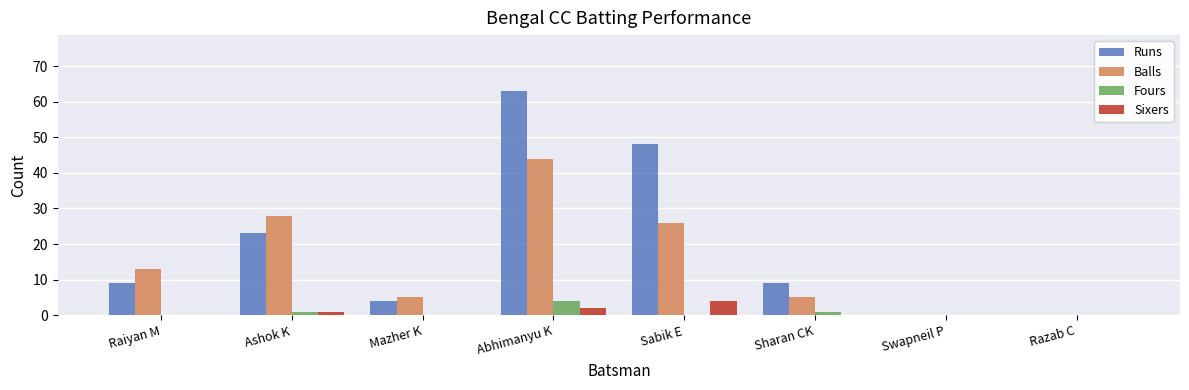

The Runs series shows 0 at Swapneil P. True or false?

True